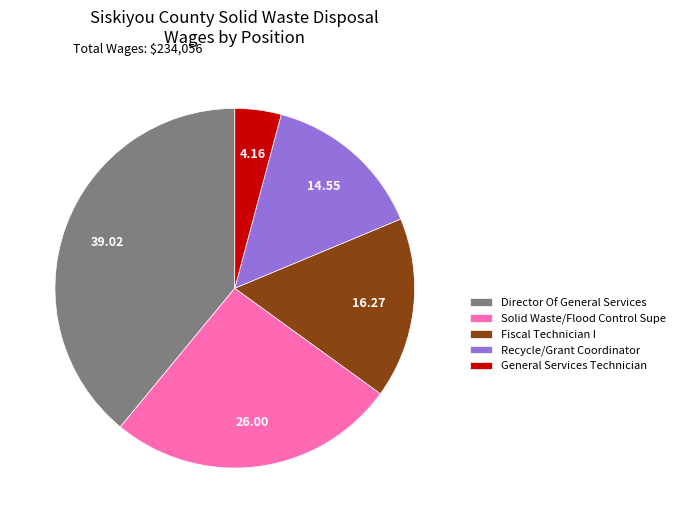

How many segments does this pie chart have?

5